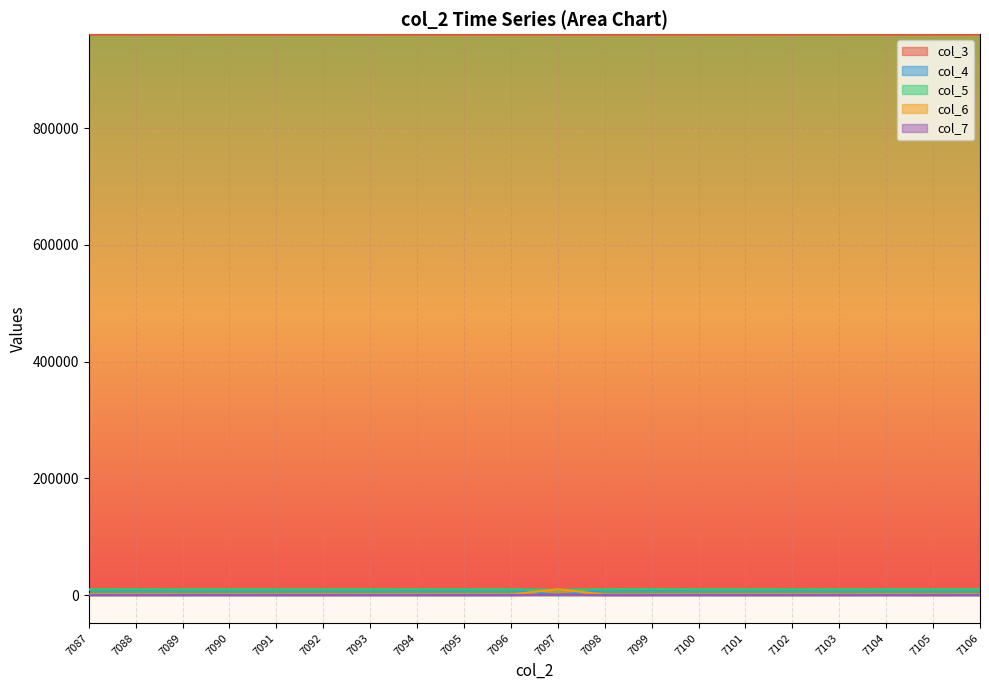

What is the average value of the col_6 series?

1467